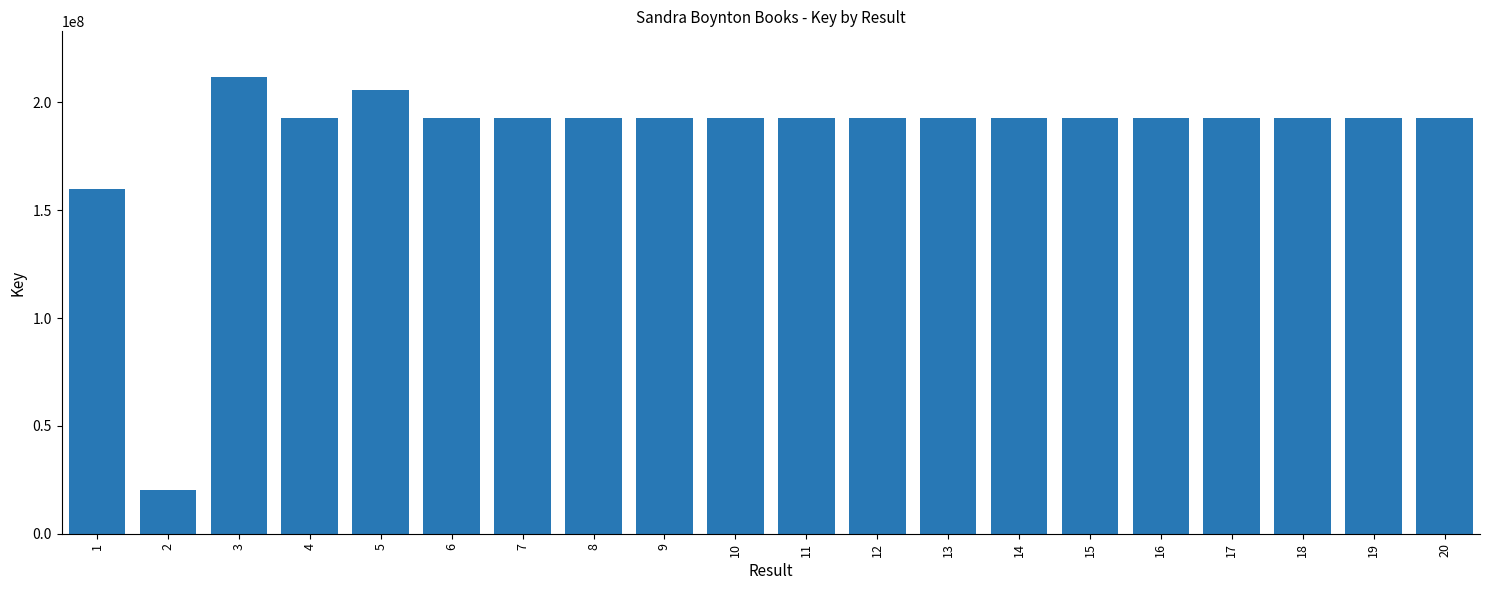

How many categories are shown in the chart?

20